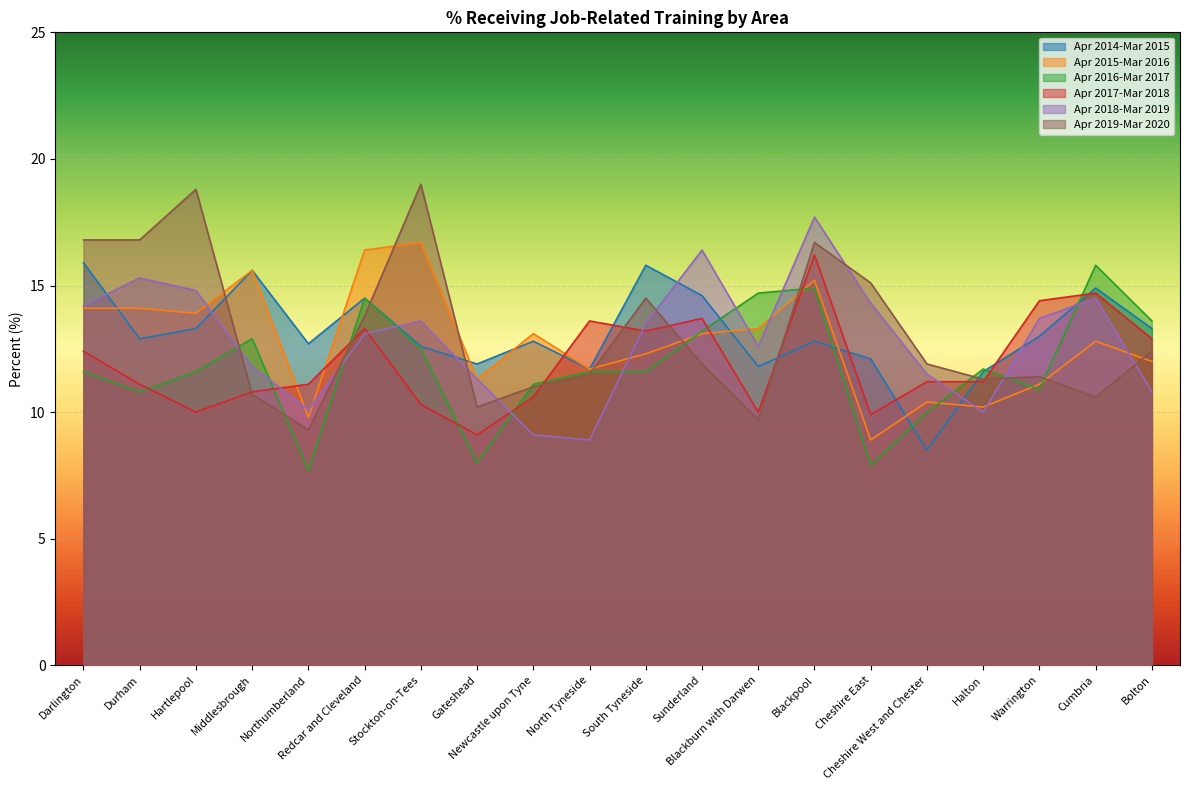

How many values in the Apr 2019-Mar 2020 series exceed 11?

14